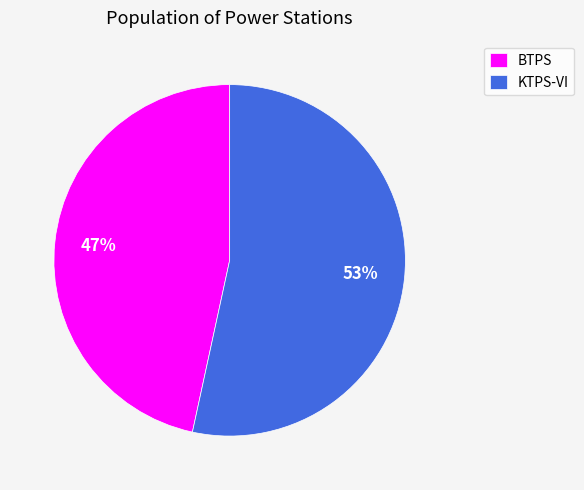

Do KTPS-VI and BTPS together represent more than half of the pie?

Yes